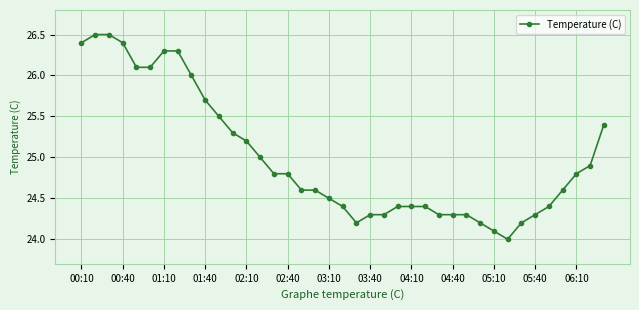

What is the maximum value shown in the chart?

26.5